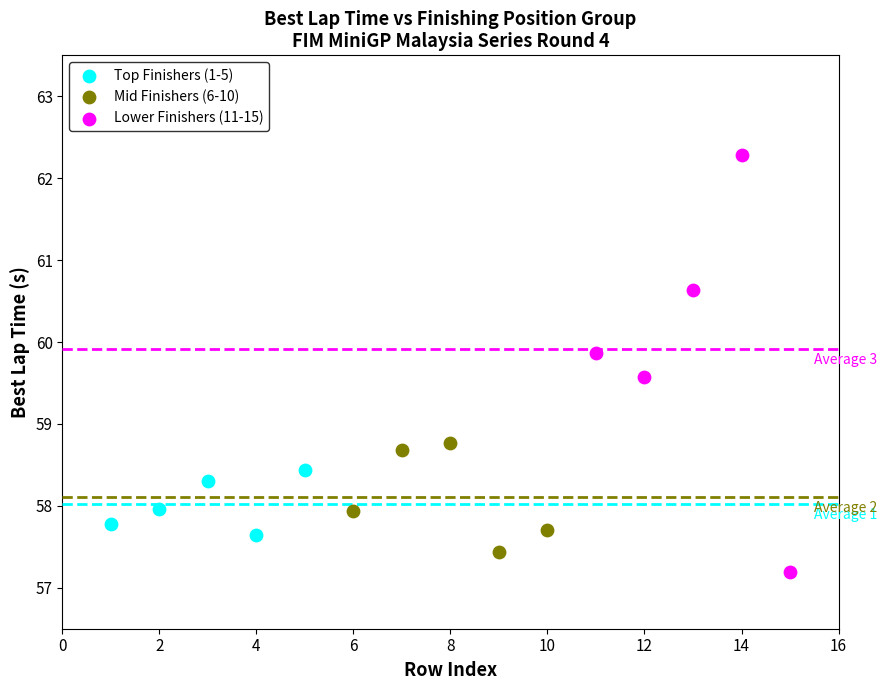

Which series reaches the maximum Y coordinate?

Lower Finishers (11-15)